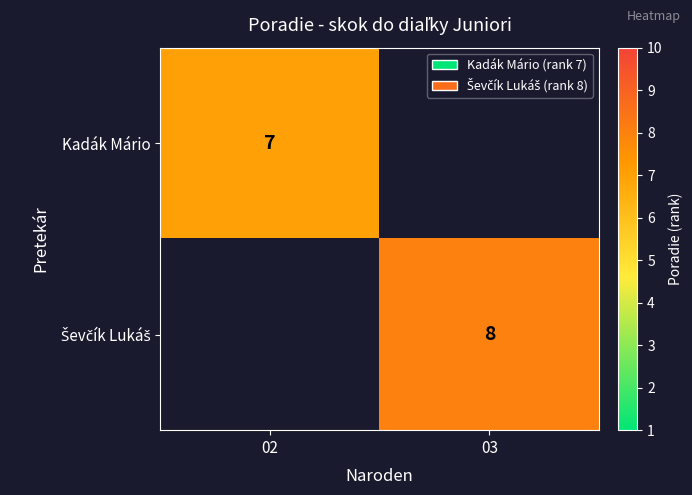

The Kadák Mário series shows 10 at 02. True or false?

False